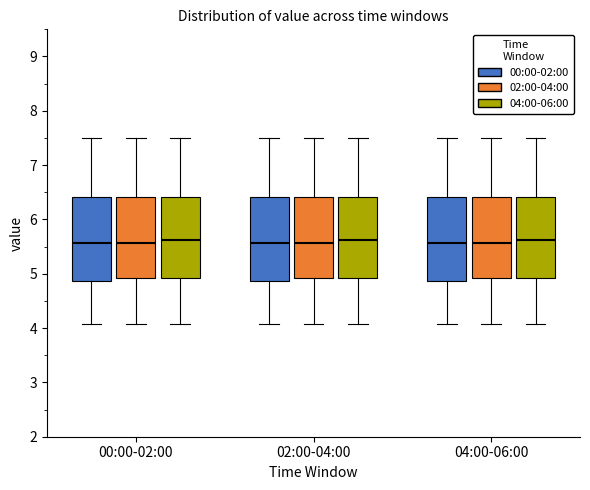

Reading left to right, read every box against the y-axis: the position of its median line, the range the box covers, and the ends of its whiskers. The values are not printed on the chart, so give them approximately, as read against the axis.

00:00-02:00 (00:00-02:00): median 5.6, box 4.9 to 6.4, whiskers 4.1 to 7.5
00:00-02:00 (02:00-04:00): median 5.6, box 4.9 to 6.4, whiskers 4.1 to 7.5
00:00-02:00 (04:00-06:00): median 5.6, box 4.9 to 6.4, whiskers 4.1 to 7.5
02:00-04:00 (00:00-02:00): median 5.6, box 4.9 to 6.4, whiskers 4.1 to 7.5
02:00-04:00 (02:00-04:00): median 5.6, box 4.9 to 6.4, whiskers 4.1 to 7.5
02:00-04:00 (04:00-06:00): median 5.6, box 4.9 to 6.4, whiskers 4.1 to 7.5
04:00-06:00 (00:00-02:00): median 5.6, box 4.9 to 6.4, whiskers 4.1 to 7.5
04:00-06:00 (02:00-04:00): median 5.6, box 4.9 to 6.4, whiskers 4.1 to 7.5
04:00-06:00 (04:00-06:00): median 5.6, box 4.9 to 6.4, whiskers 4.1 to 7.5